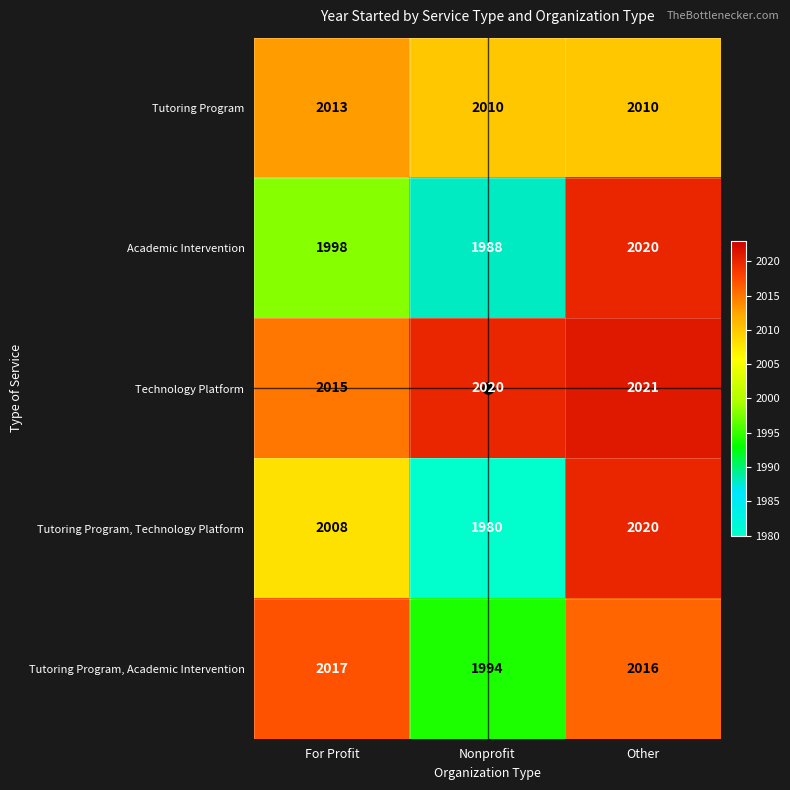

What is the sum of all Tutoring Program, Academic Intervention values?

6027